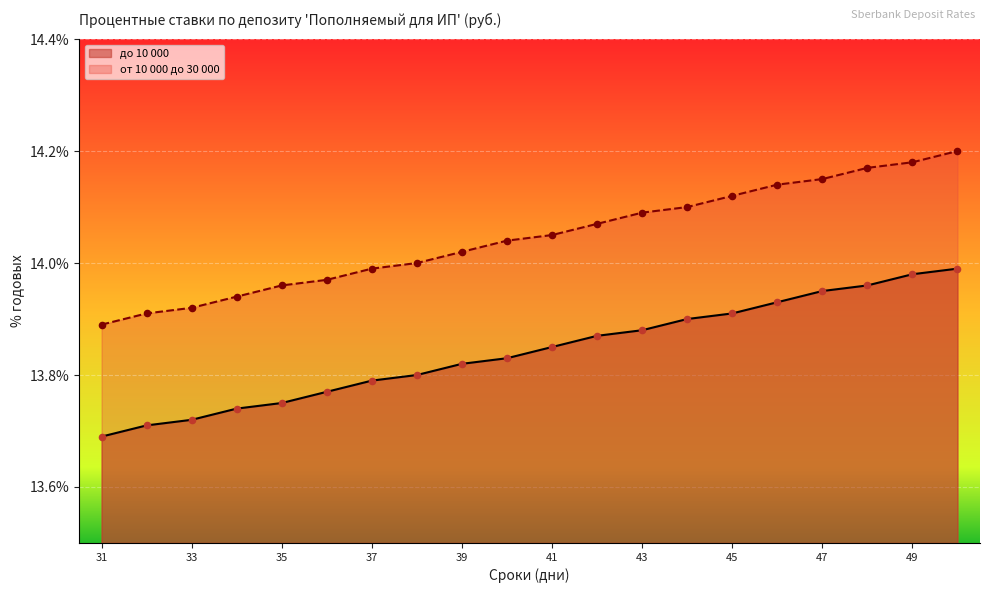

At which category is the sum across all series the highest?

50